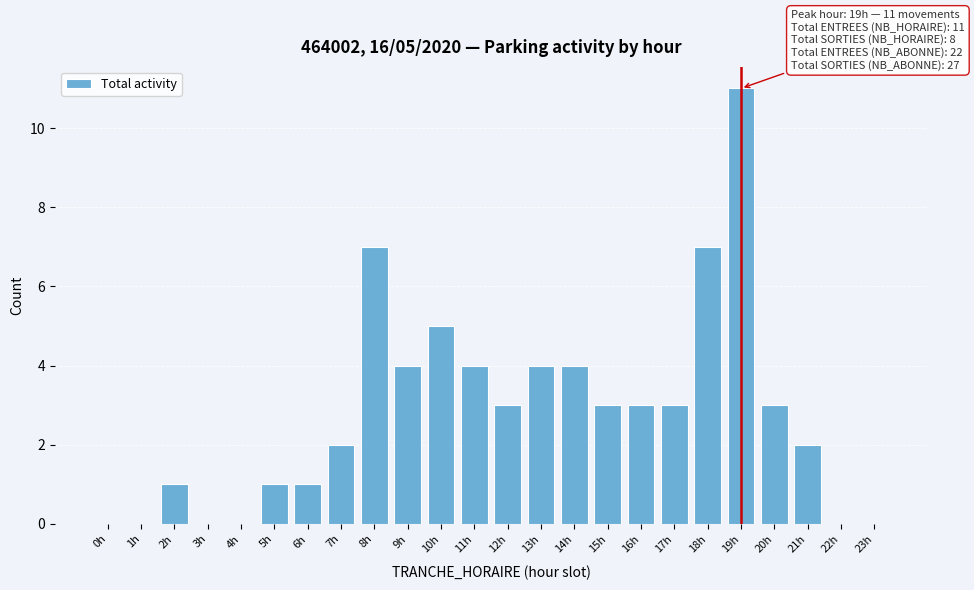

Reading right to left, what are all the values shown in this chart?

23h=0	22h=0	21h=2	20h=3	19h=11	18h=7	17h=3	16h=3	15h=3	14h=4	13h=4	12h=3	11h=4	10h=5	9h=4	8h=7	7h=2	6h=1	5h=1	4h=0	3h=0	2h=1	1h=0	0h=0